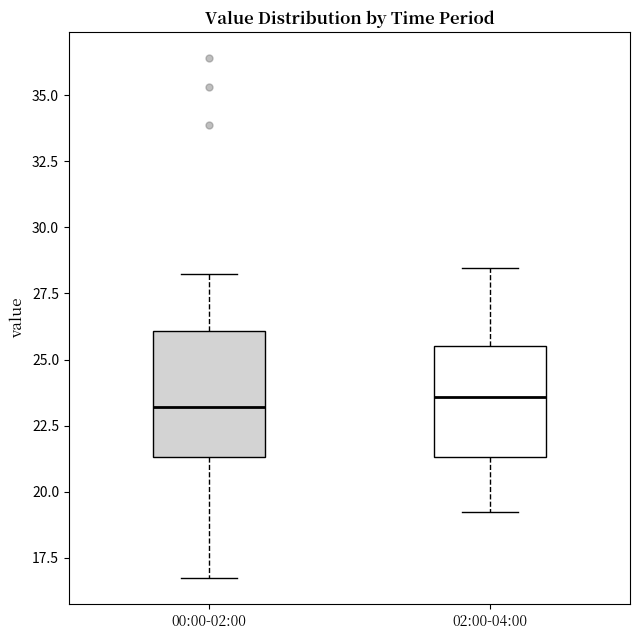

Reading left to right, read every box against the y-axis: the position of its median line, the range the box covers, and the ends of its whiskers. The values are not printed on the chart, so give them approximately, as read against the axis.

00:00-02:00: median 23.0, box 21.5 to 26.0, whiskers 16.5 to 28.0
02:00-04:00: median 23.5, box 21.5 to 25.5, whiskers 19.5 to 28.5